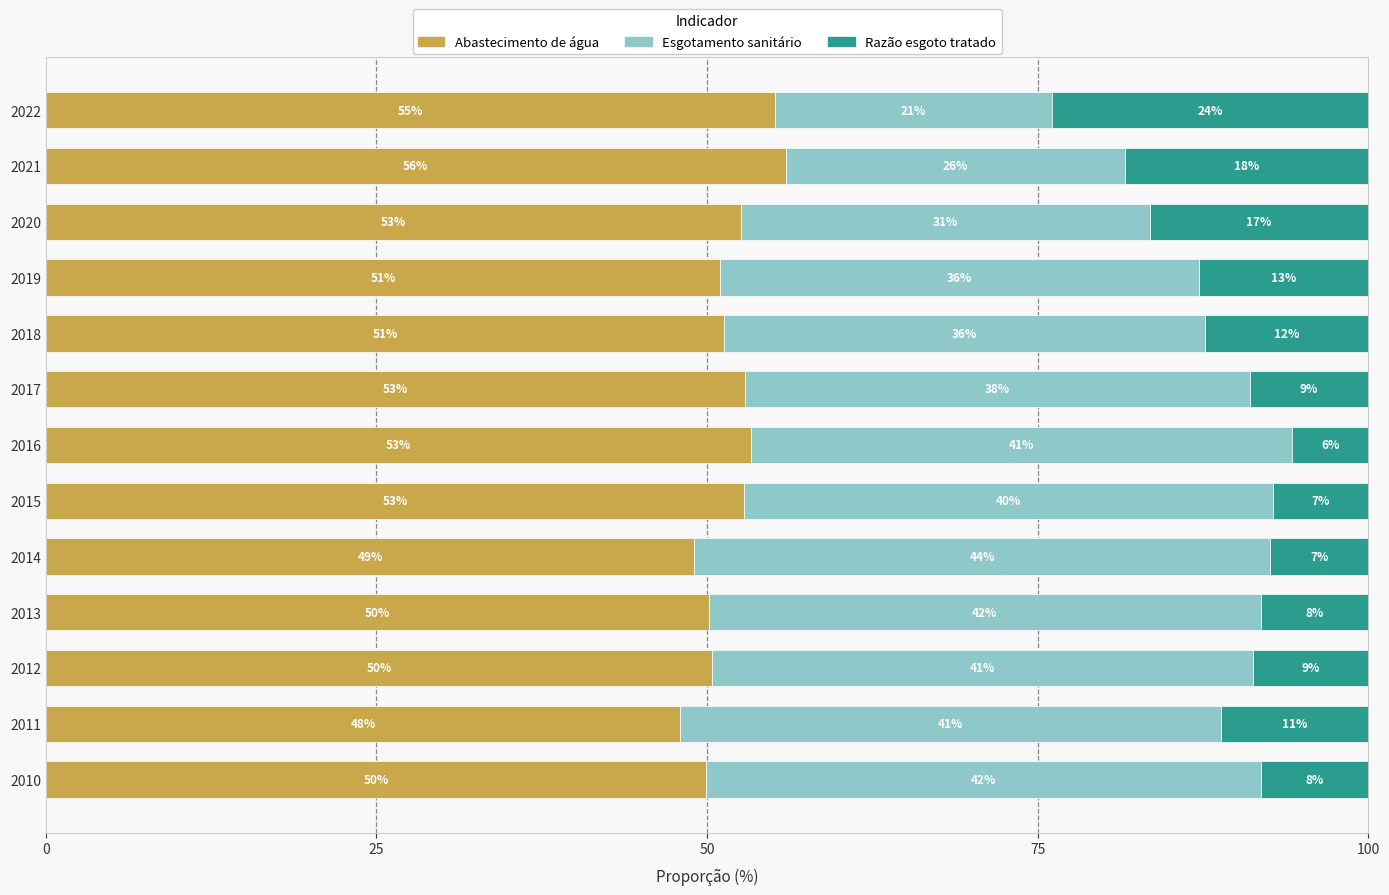

The value of Abastecimento de água at 2017 is 52.8. True or false?

True